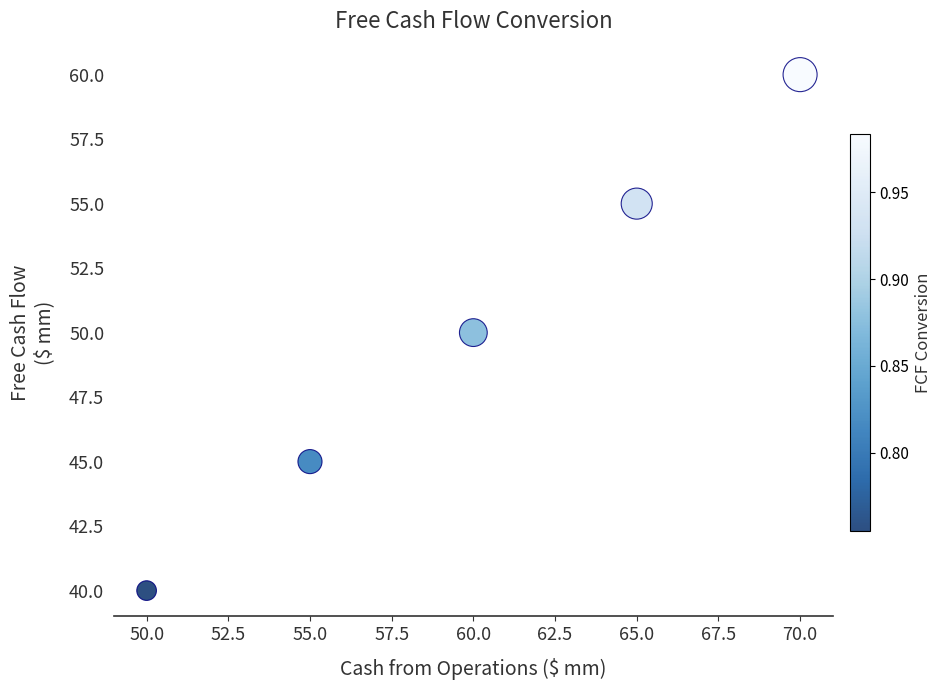

What is the range of Y values (max minus min)?

20